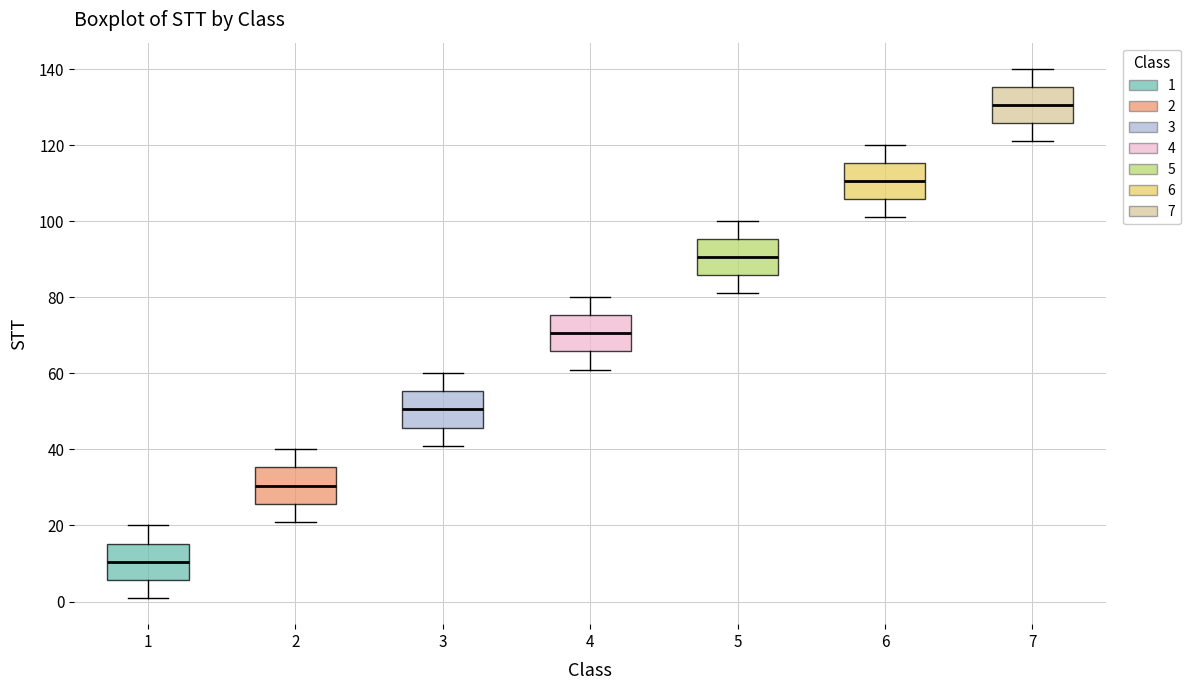

Reading left to right, transcribe this box plot: for each box, give where its median line is, the range the box spans, and where its two whiskers end, as read against the y-axis. The values are not printed on the chart, so give them approximately, as read against the axis.

1: median 10, box 6 to 16, whiskers 2 to 20
2: median 30, box 26 to 36, whiskers 22 to 40
3: median 50, box 46 to 56, whiskers 42 to 60
4: median 70, box 66 to 76, whiskers 62 to 80
5: median 90, box 86 to 96, whiskers 82 to 100
6: median 110, box 106 to 116, whiskers 102 to 120
7: median 130, box 126 to 136, whiskers 122 to 140